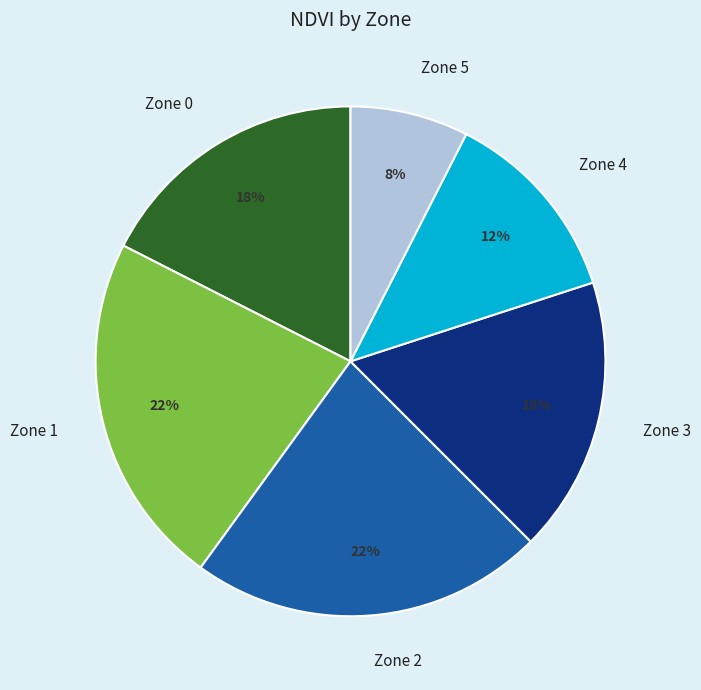

To the nearest percent, what is the difference between the largest and smallest slice percentages?

15%